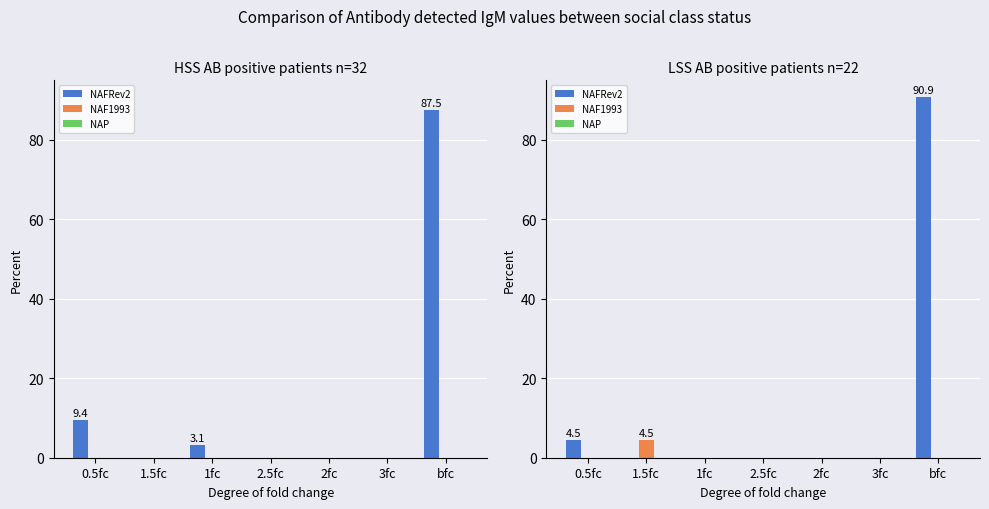

What are all the series names shown in the legend?

NAFRev2, NAF1993, NAP